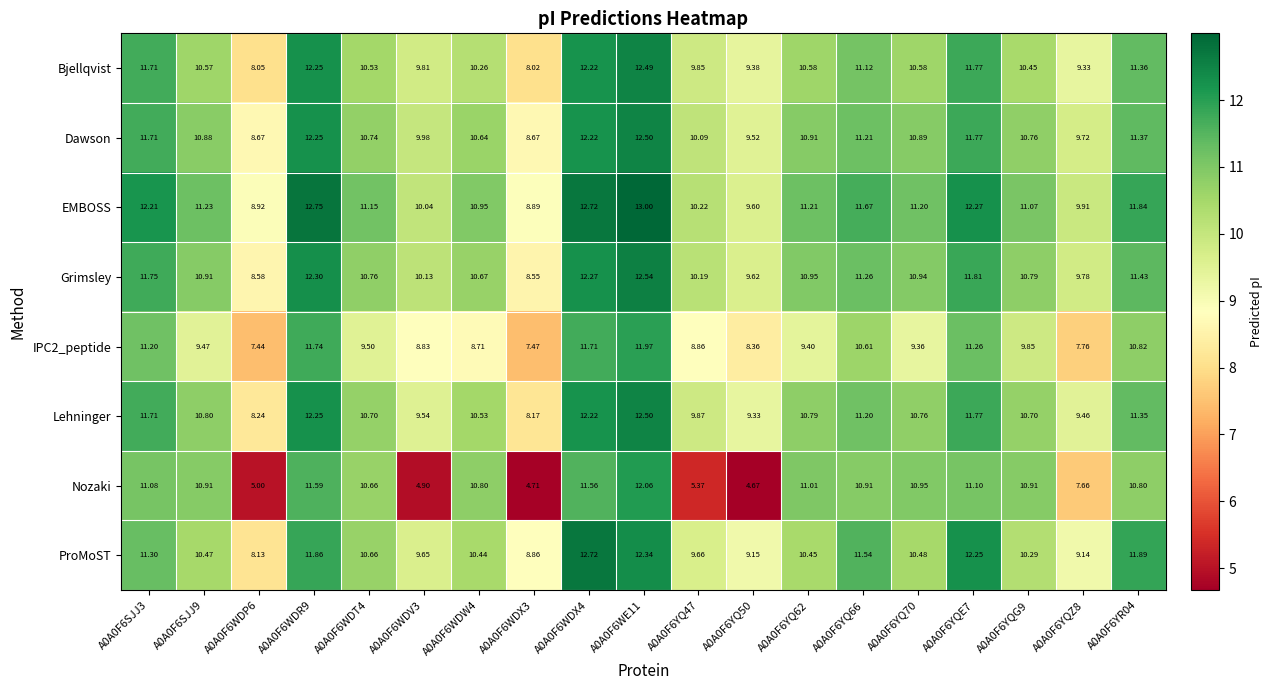

Which series has the largest total across all categories?

EMBOSS